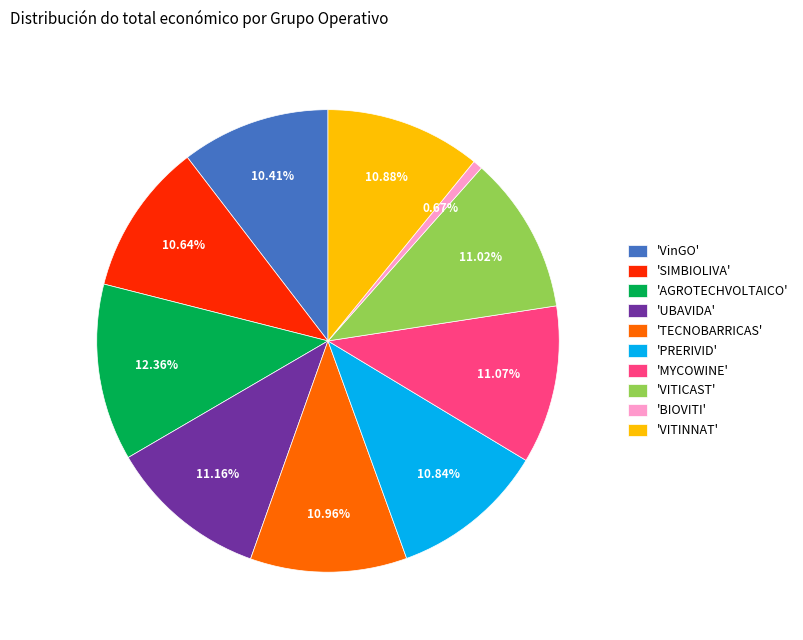

Is the sum of 'VITINNAT' and 'VinGO' greater than half?

No